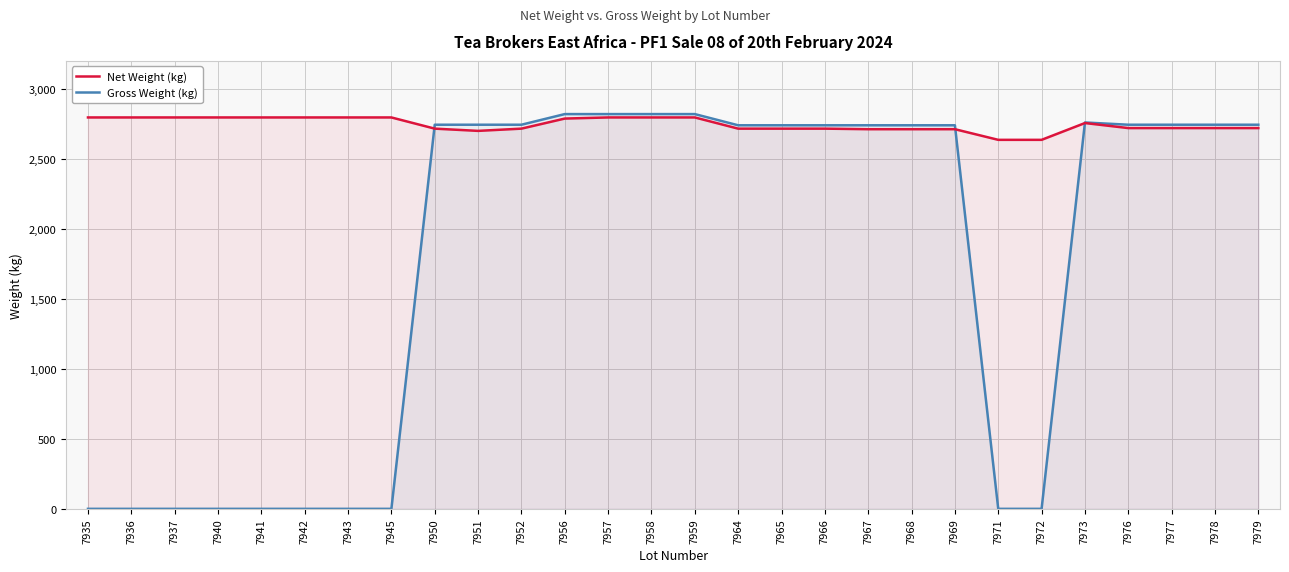

Reading left to right, what are all the values shown in this chart?

Net Weight (kg): 2796	2796	2796	2796	2796	2796	2796	2796	2716	2700	2716	2788	2796	2796	2796	2716	2716	2716	2712	2712	2712	2636	2636	2756	2720	2720	2720	2720
Gross Weight (kg): 0	0	0	0	0	0	0	0	2744	2744	2744	2820	2820	2820	2820	2740	2740	2740	2740	2740	2740	0	0	2760	2744	2744	2744	2744